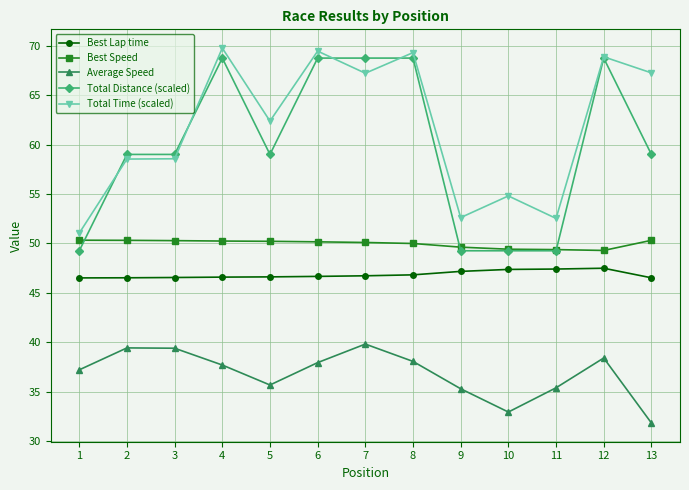

Where is the first local minimum for Average Speed?

5